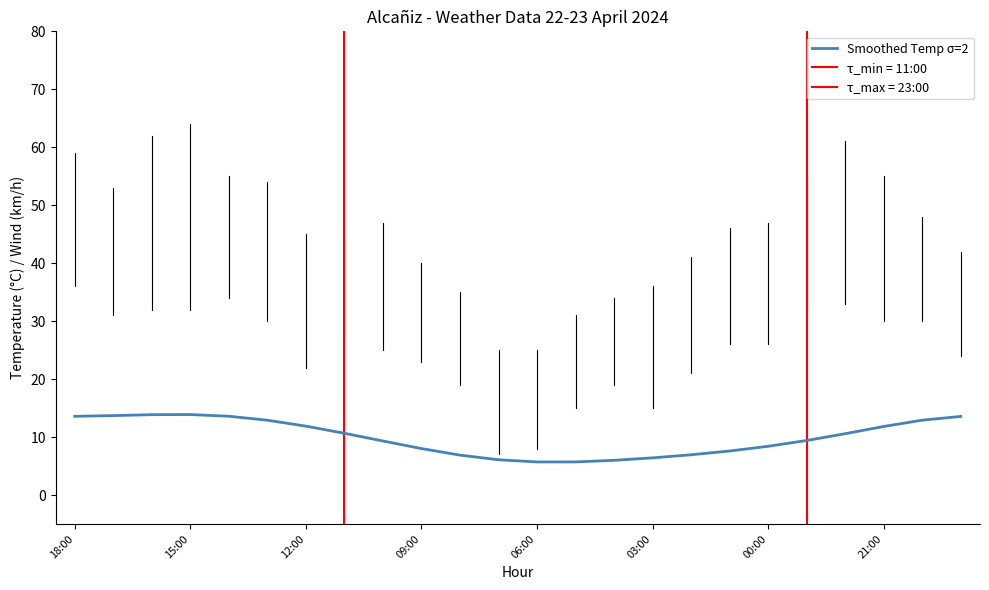

How many values are below 10?

12